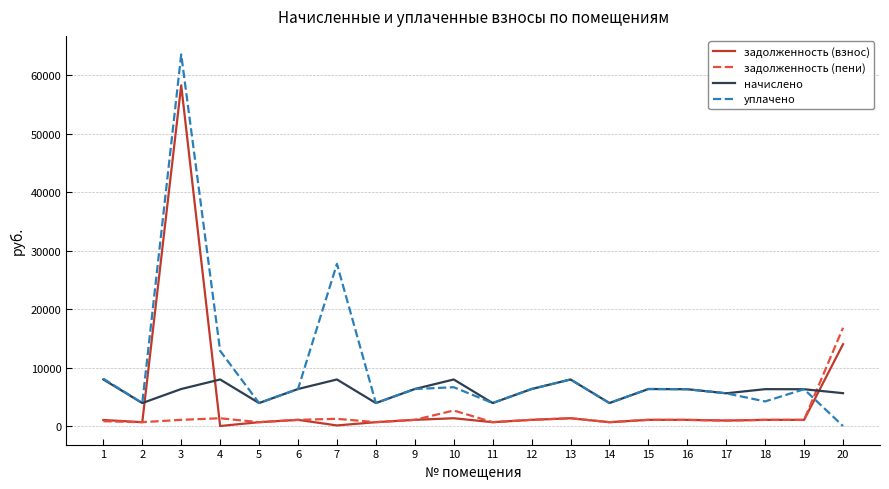

What is the total value across all series at 8?

9156.0